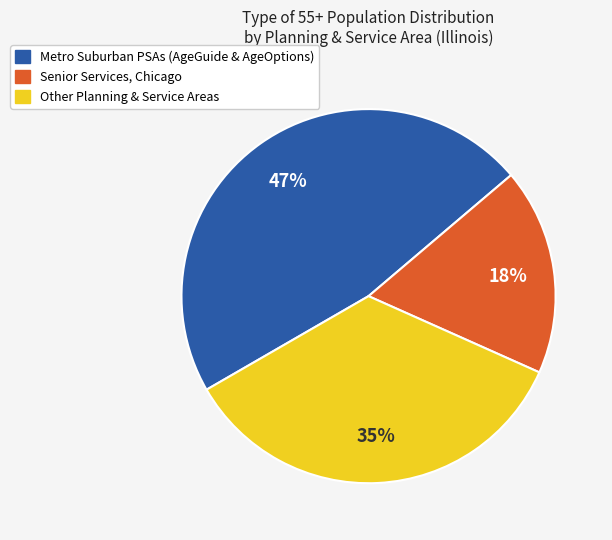

Does any single category account for the majority?

No